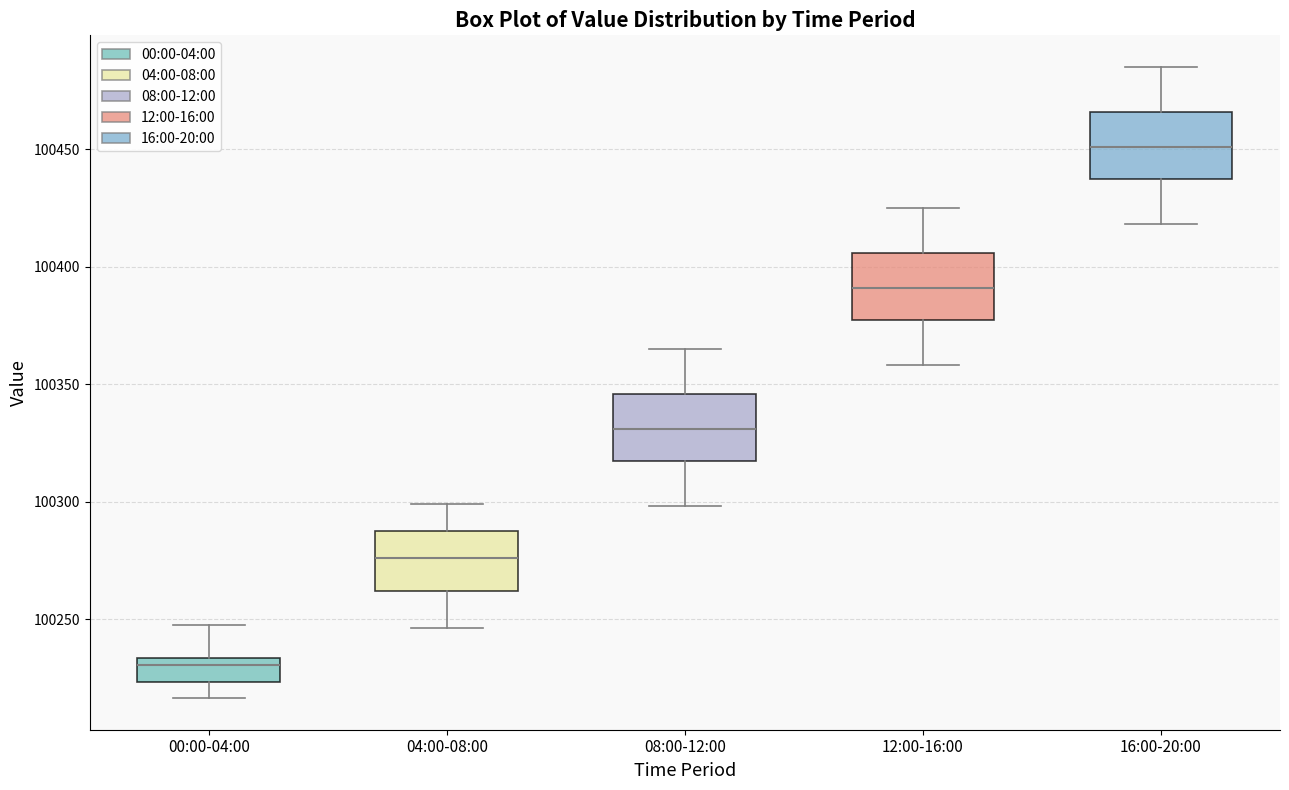

Where is the lower edge of the box for 12:00-16:00 on the y-axis? The values are not printed on the chart, so give them approximately, as read against the axis.

100375